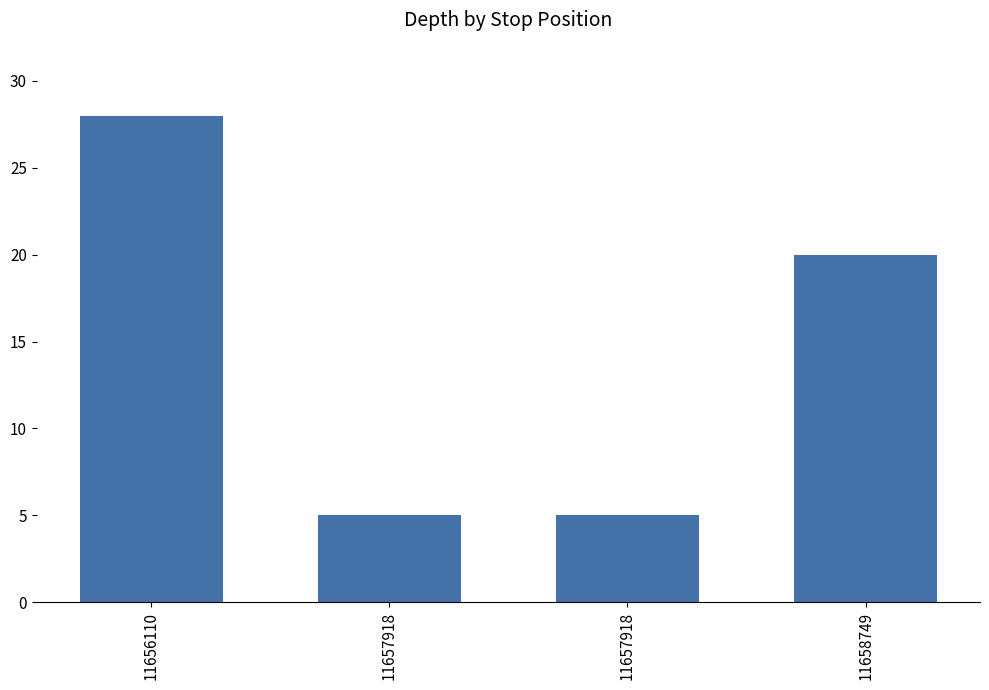

Reading left to right, extract all data points from this chart.

11656110=28	11657918=5	11657918=5	11658749=20